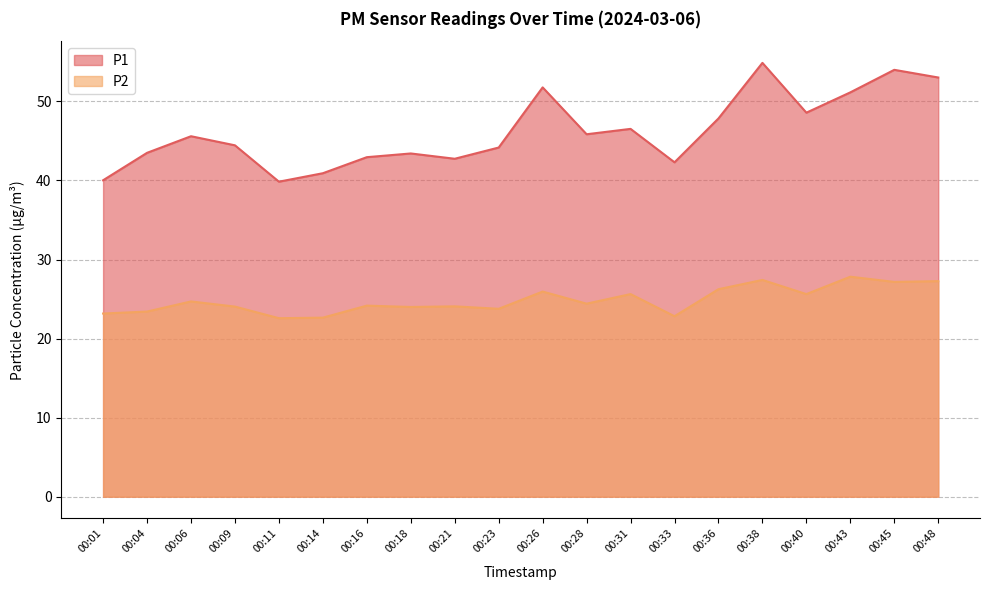

True or false: P1 and P2 cross at least once.

False